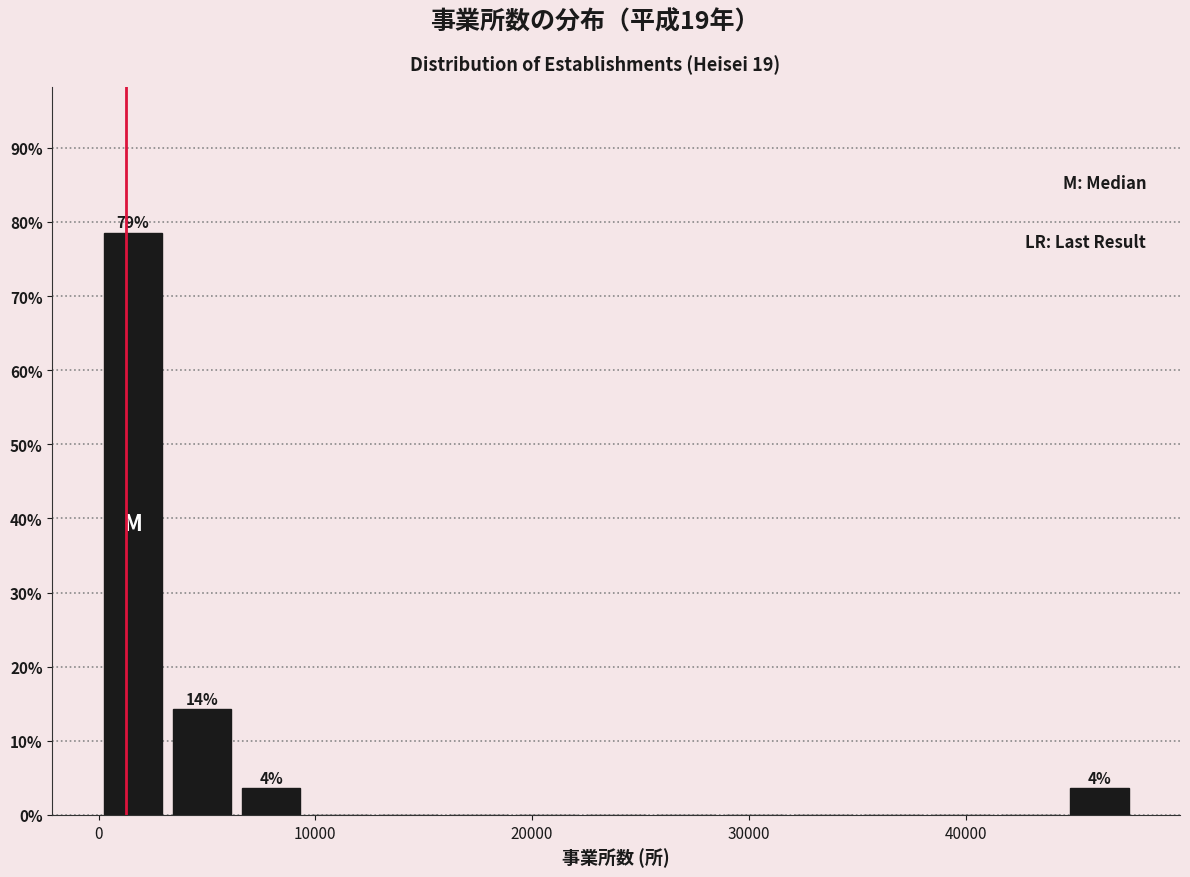

Around what value on the x-axis is the tallest bar? Give the approximate position of its centre, as read against the axis.

2000